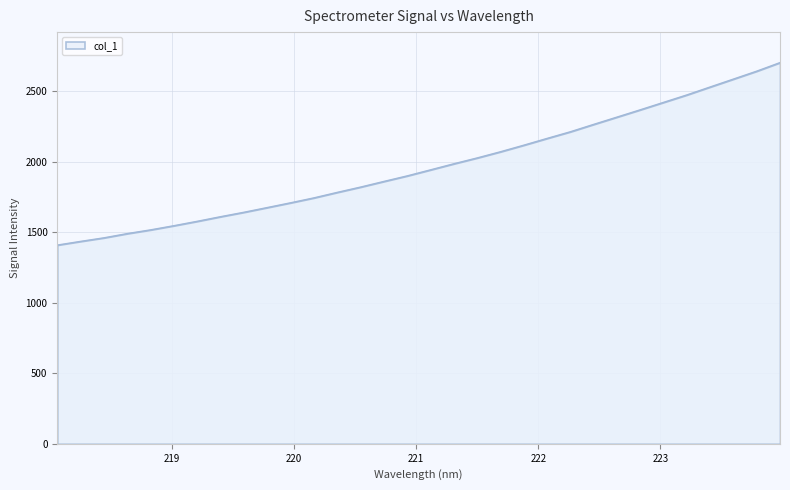

What is the minimum value shown in the chart?

1408.2